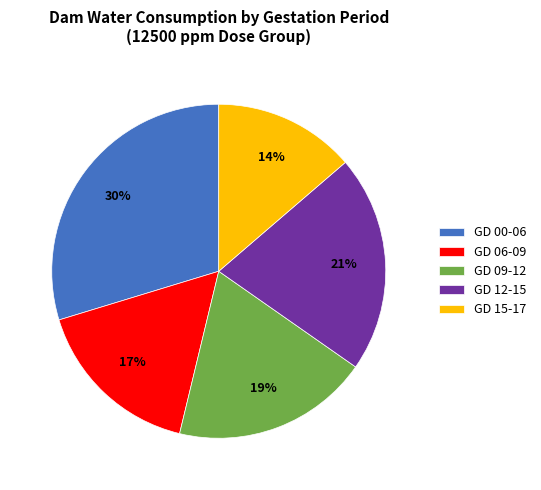

True or false: GD 09-12 accounts for 19% of the total.

True